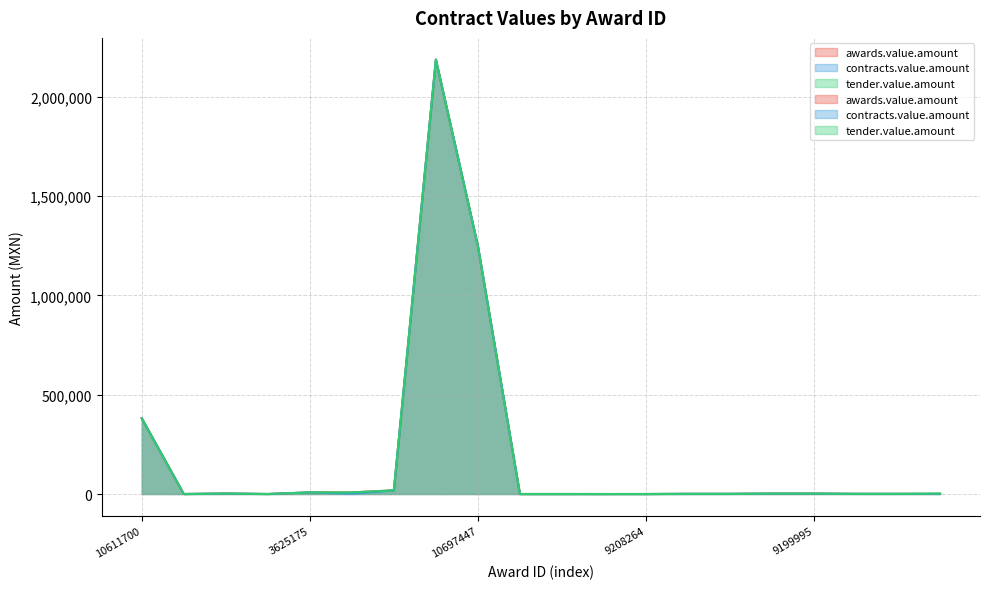

What is the lowest value of the awards.value.amount series?

44.4